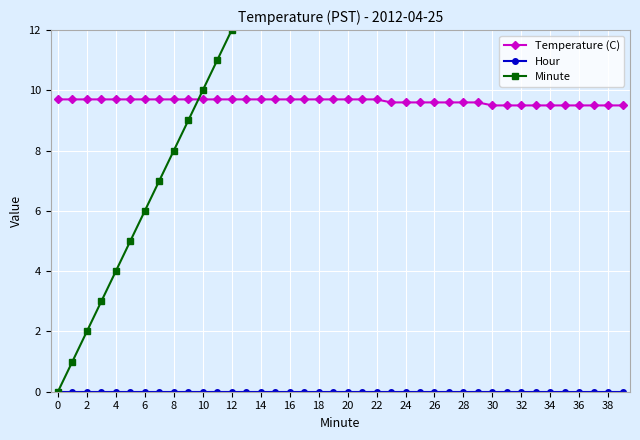

What is the lowest value of the Temperature (C) series?

9.5